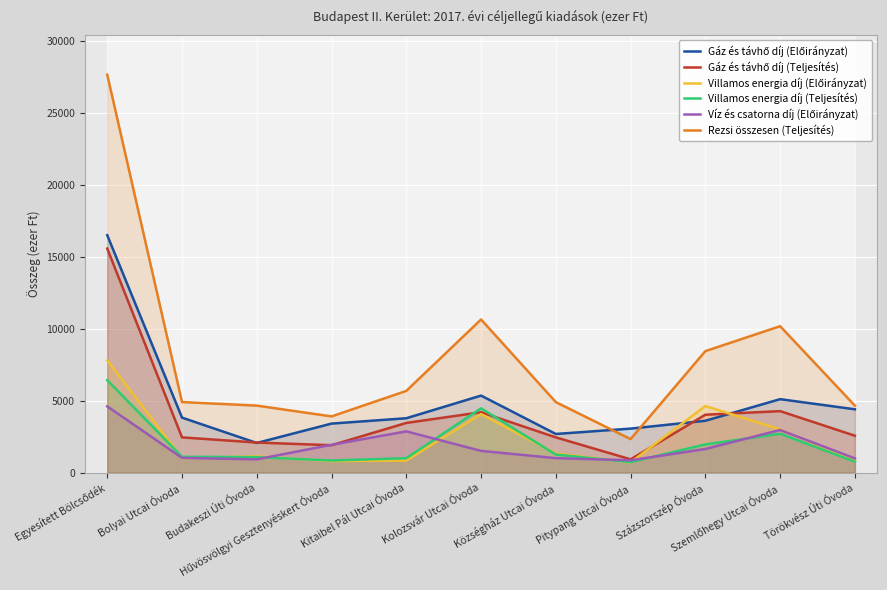

The Villamos energia díj (Előirányzat) series shows 416 at Pitypang Utcai Óvoda. True or false?

False